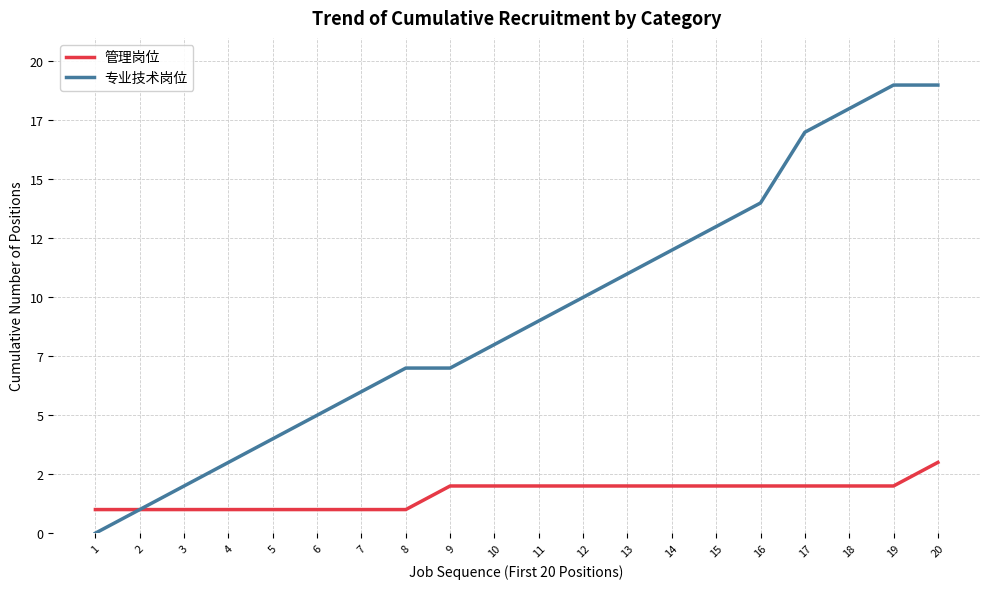

At 4, list the series in order from largest to smallest.

专业技术岗位, 管理岗位